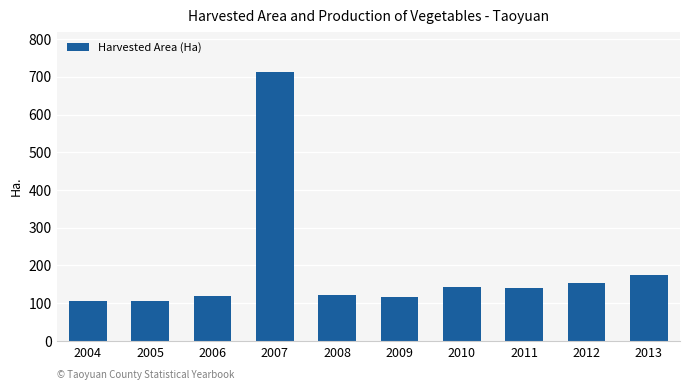

What is the value of the 3rd bar from the left?

119.3